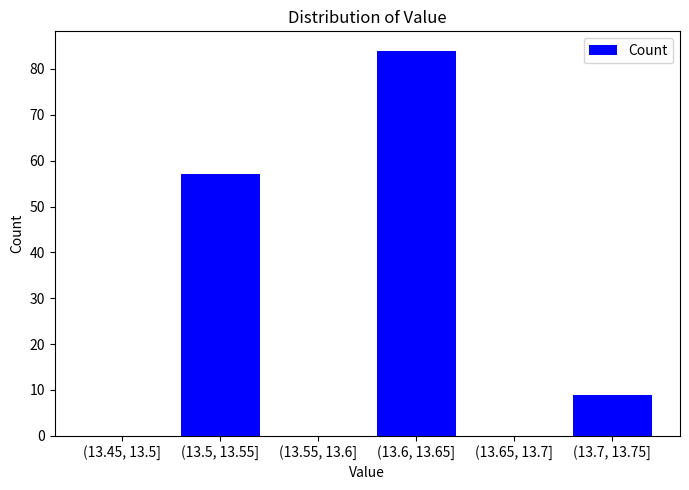

Reading right to left, transcribe all the data shown in this chart.

(13.7, 13.75]=9	(13.65, 13.7]=0	(13.6, 13.65]=84	(13.55, 13.6]=0	(13.5, 13.55]=57	(13.45, 13.5]=0